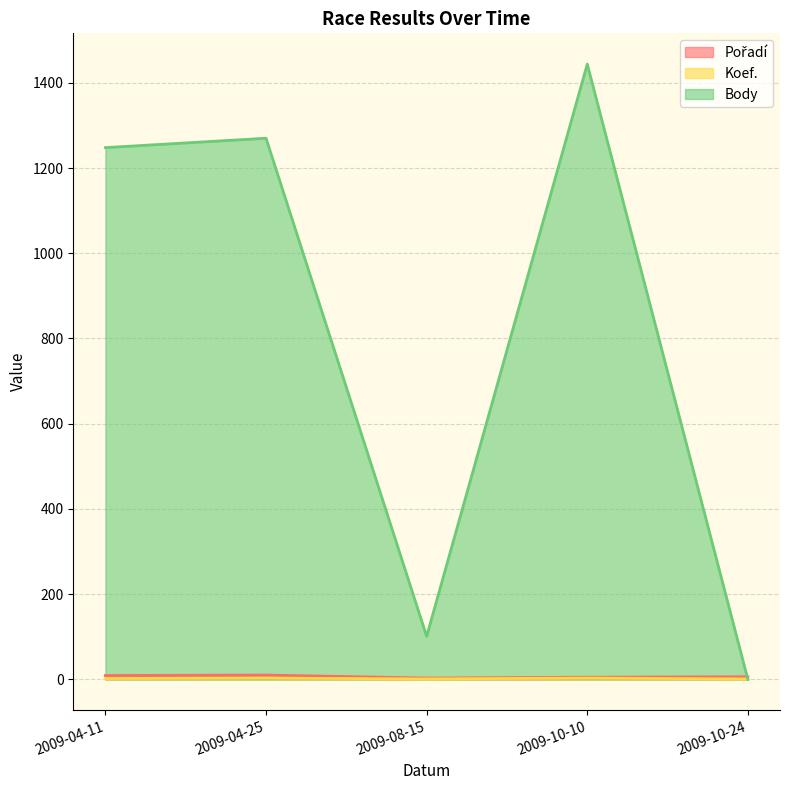

What is the label of the 1st point from the left?

2009-04-11